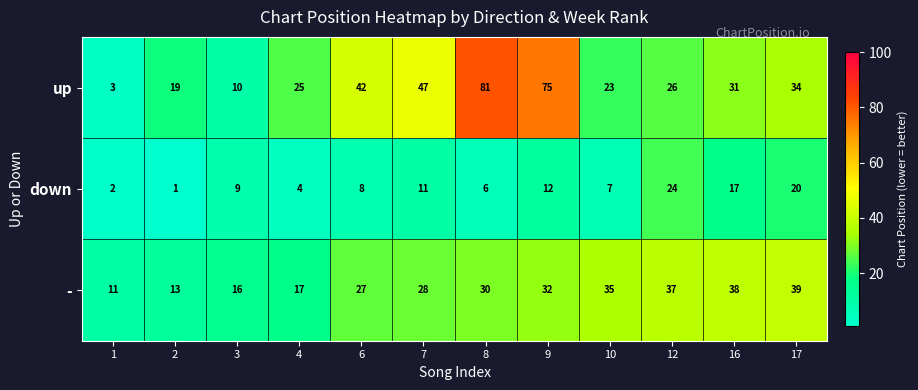

What is the maximum value shown in the chart?

81